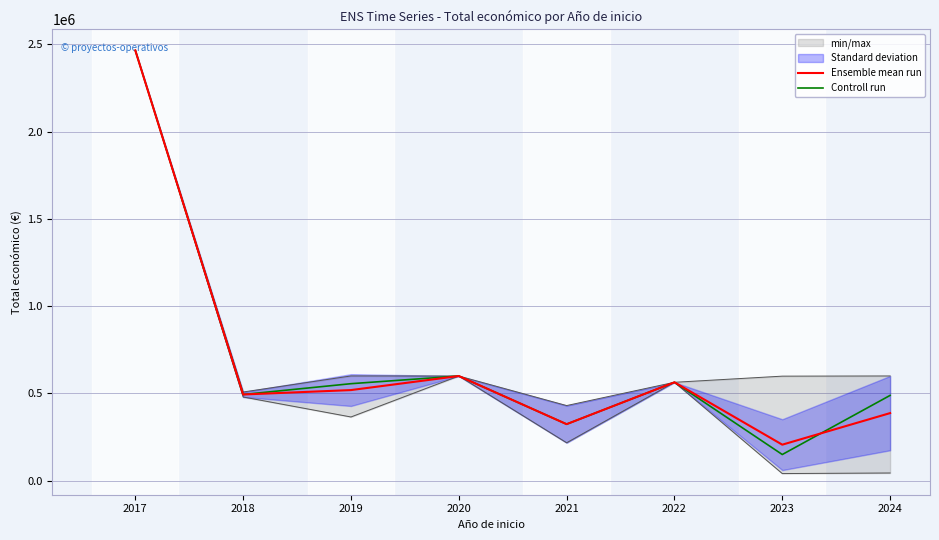

How many intersections are there between Ensemble mean run and Controll run?

1